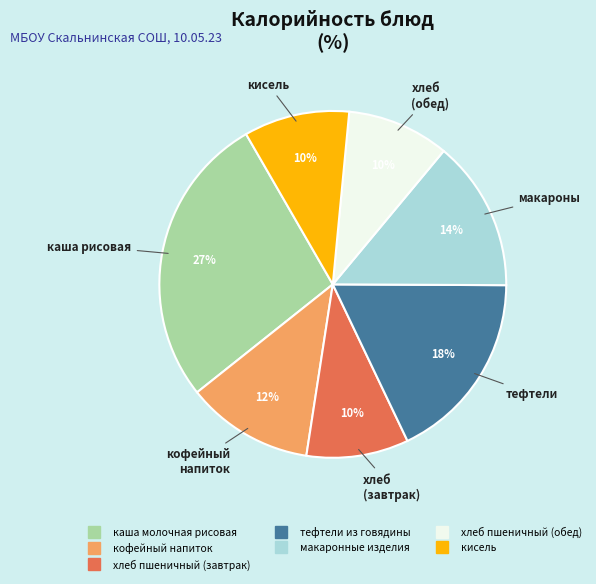

Is it true that макаронные изделия is 1% of the pie?

False